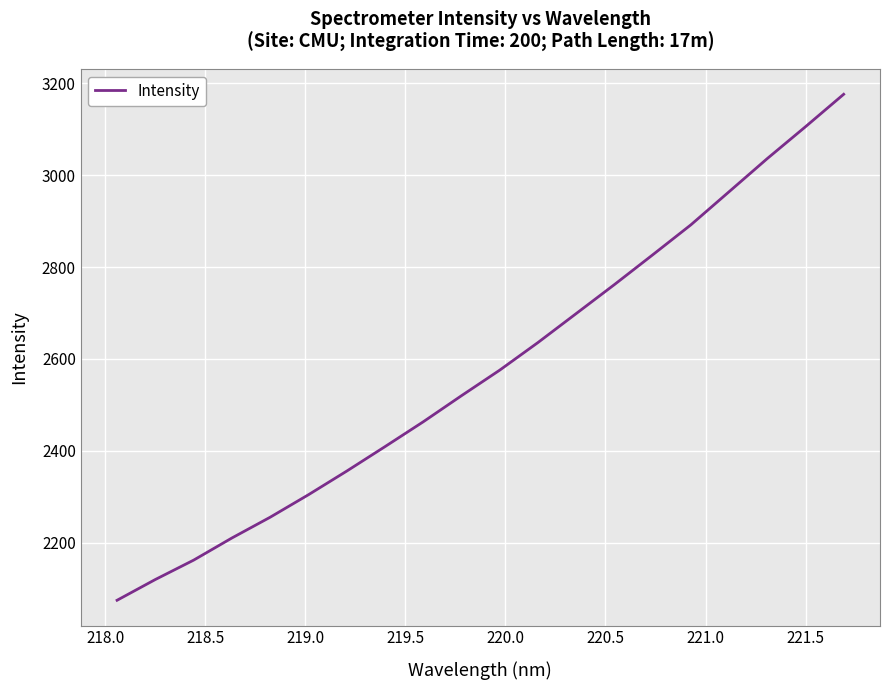

What is the smallest value displayed?

2074.7